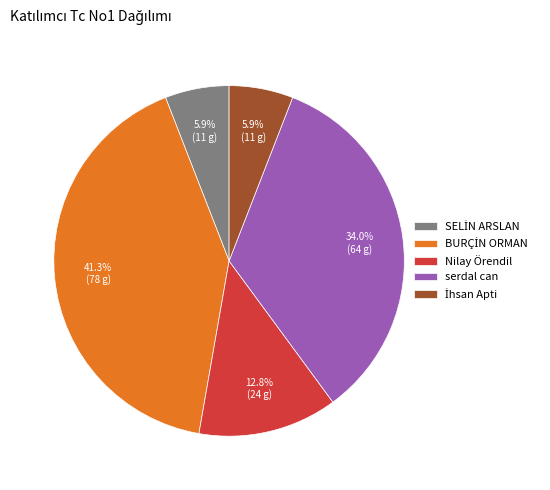

To the nearest percent, what is the difference between the largest and smallest slice percentages?

35%